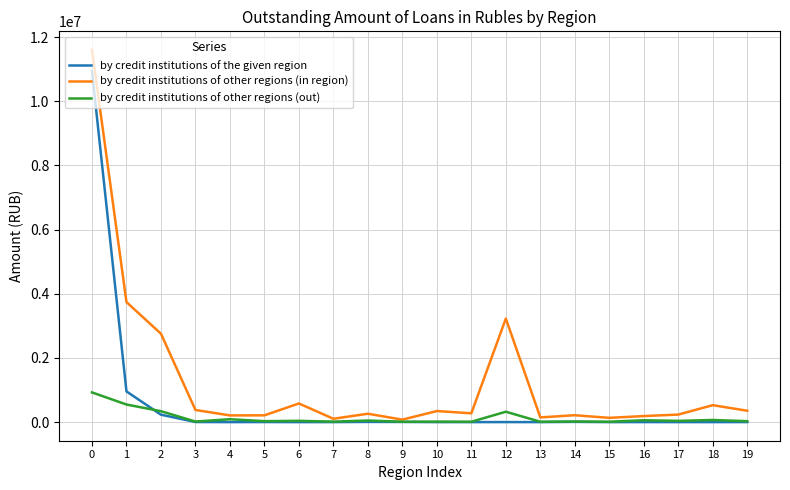

Which series has the largest range (max minus min)?

by credit institutions of other regions (in region)